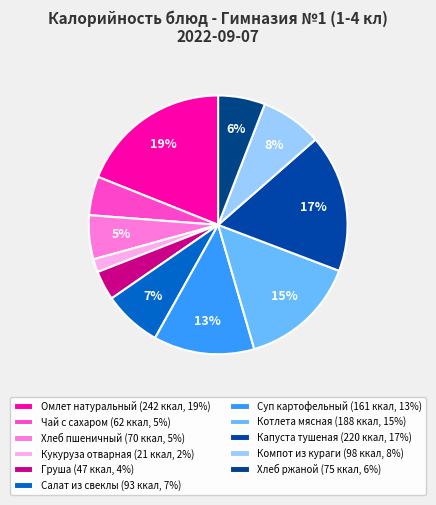

To the nearest percent, what portion does Салат из свеклы represent?

7%